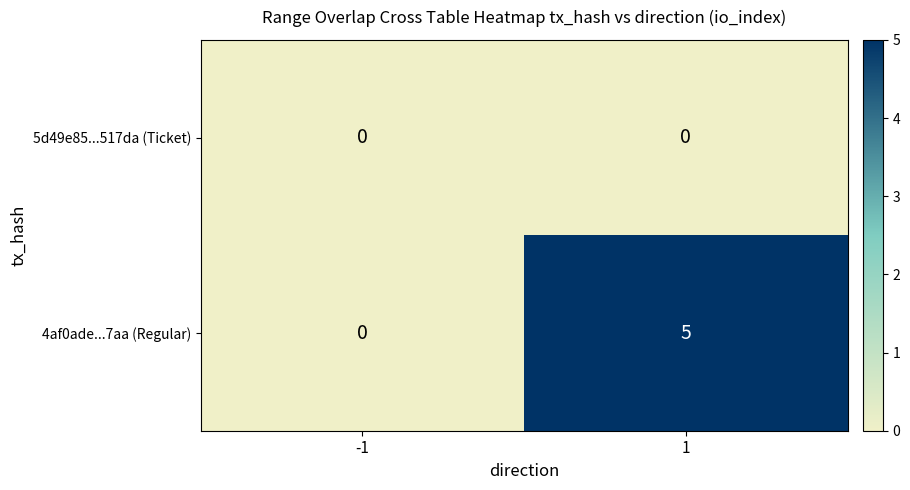

What is the difference between the highest and lowest values at 1?

5